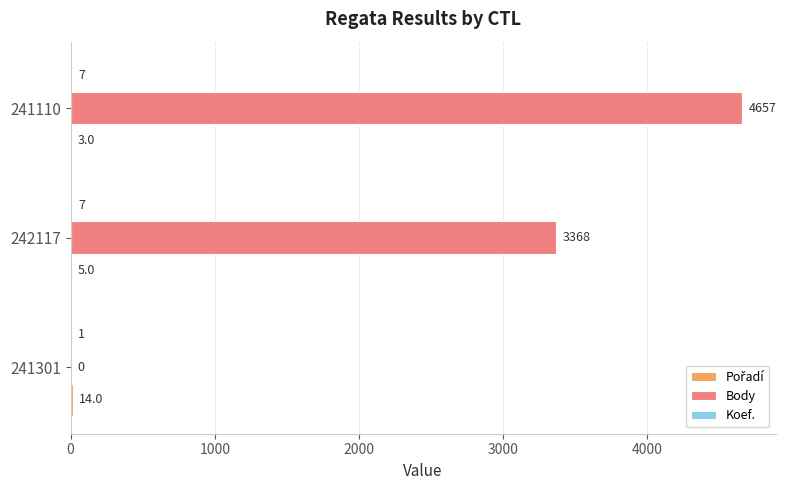

Which series has the largest total across all categories?

Body